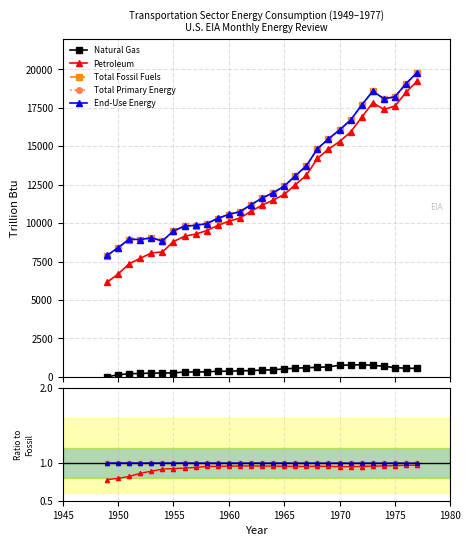

Reading left to right, transcribe all the data shown in this chart.

Natural Gas: 0.0	0.0	0.0	0.0	0.0	0.0	0.0	0.0	0.0	0.0	0.0	0.0	0.0	0.0	0.0	0.0	0.0	0.0	0.0	0.0	0.0	0.0	0.0	0.0	0.0	0.0	0.0	0.0	0.0
Petroleum: 0.8	0.8	0.8	0.9	0.9	0.9	0.9	0.9	0.9	1.0	1.0	1.0	1.0	1.0	1.0	1.0	1.0	1.0	1.0	1.0	1.0	1.0	1.0	1.0	1.0	1.0	1.0	1.0	1.0
Total Fossil Fuels: 1.0	1.0	1.0	1.0	1.0	1.0	1.0	1.0	1.0	1.0	1.0	1.0	1.0	1.0	1.0	1.0	1.0	1.0	1.0	1.0	1.0	1.0	1.0	1.0	1.0	1.0	1.0	1.0	1.0
Total Primary Energy: 1.0	1.0	1.0	1.0	1.0	1.0	1.0	1.0	1.0	1.0	1.0	1.0	1.0	1.0	1.0	1.0	1.0	1.0	1.0	1.0	1.0	1.0	1.0	1.0	1.0	1.0	1.0	1.0	1.0
End-Use Energy: 1.0	1.0	1.0	1.0	1.0	1.0	1.0	1.0	1.0	1.0	1.0	1.0	1.0	1.0	1.0	1.0	1.0	1.0	1.0	1.0	1.0	1.0	1.0	1.0	1.0	1.0	1.0	1.0	1.0